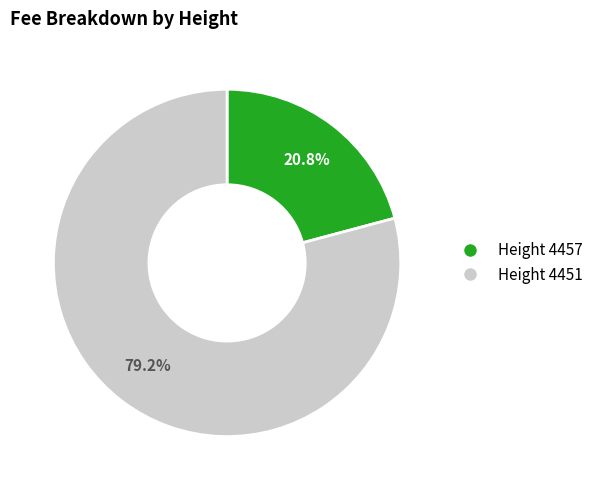

Rank the categories by value from lowest to highest.

Height 4457, Height 4451